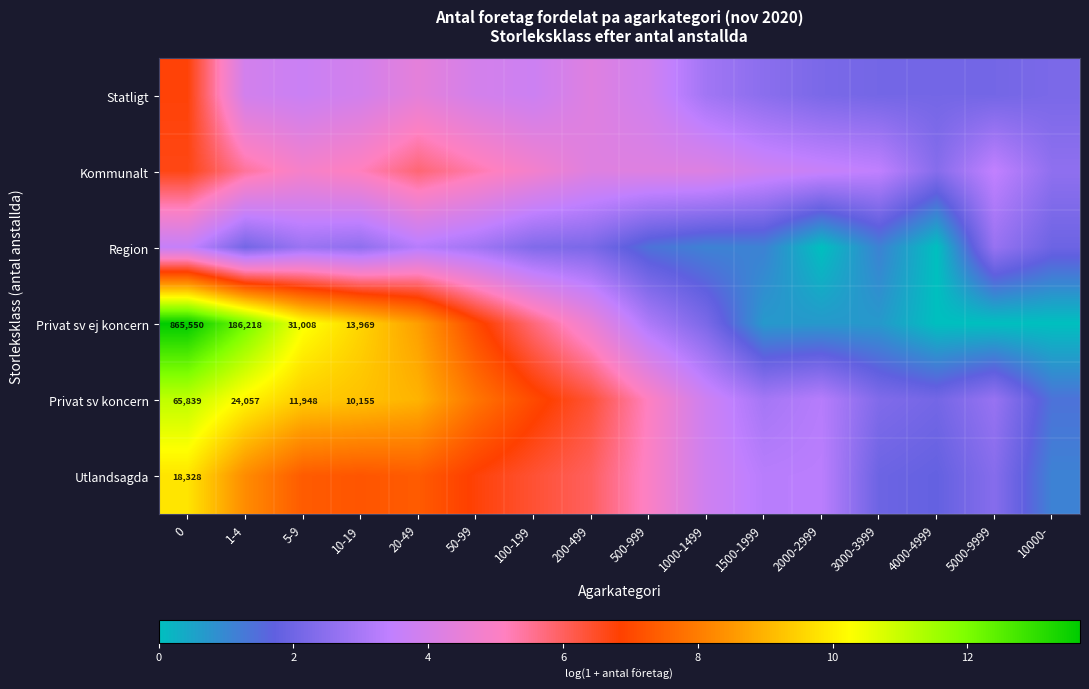

The Utlandsagda series shows 2.4 at 5000-9999. True or false?

True